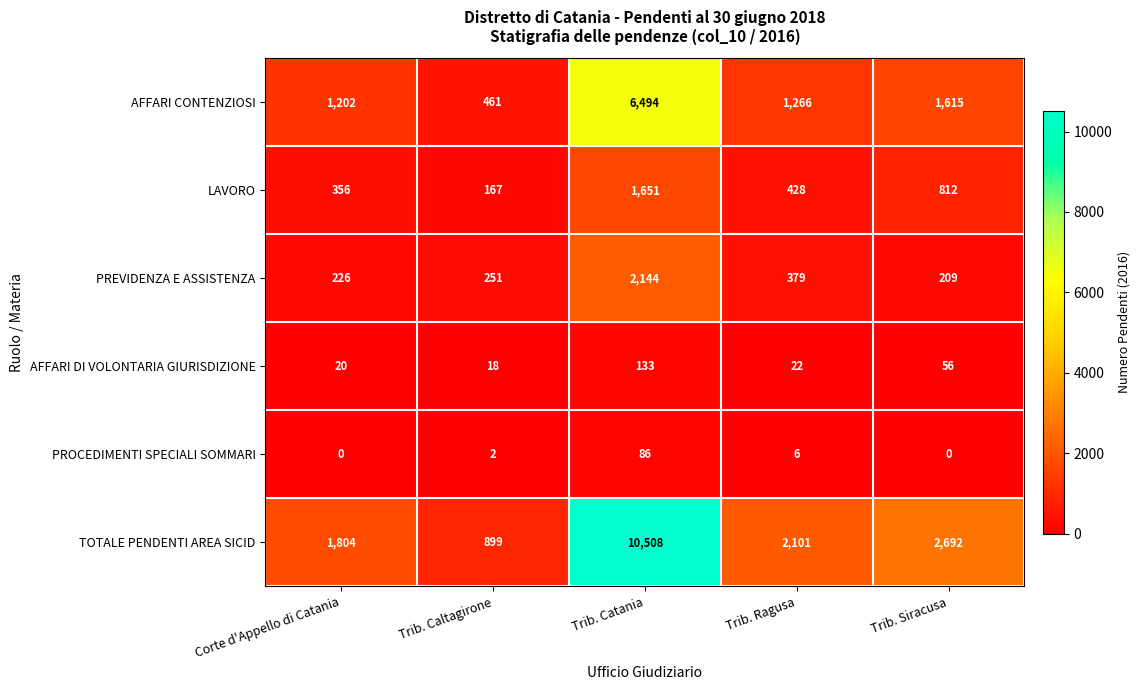

Between Corte d'Appello di Catania and Trib. Ragusa, which series saw the biggest shift?

TOTALE PENDENTI AREA SICID